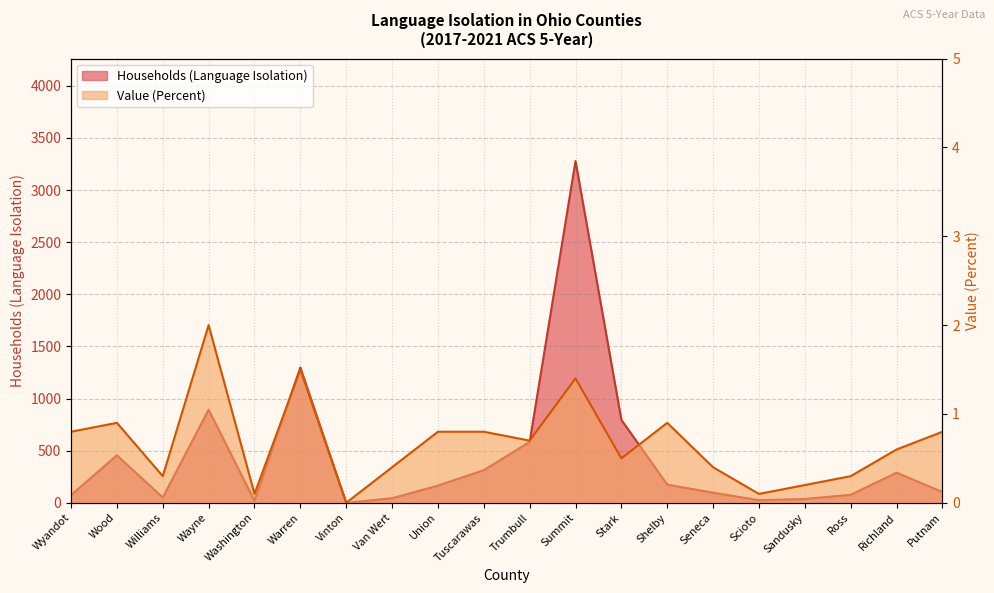

What position from the right is Stark?

8